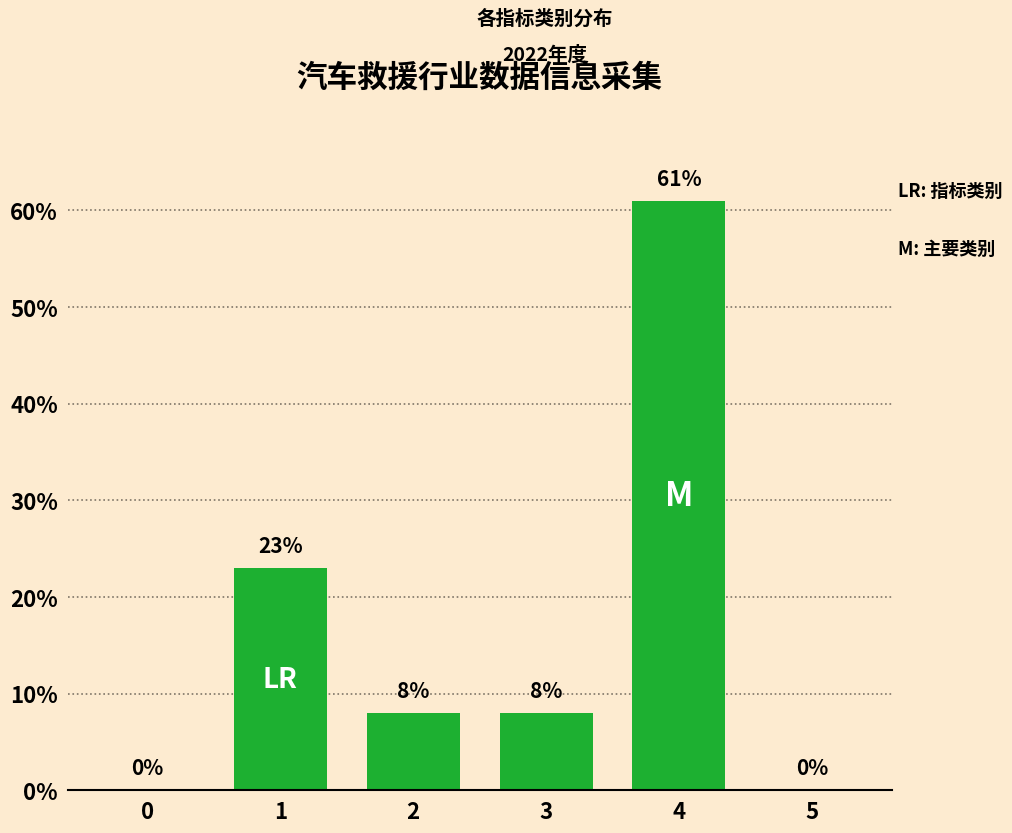

Are the bars horizontal?

No